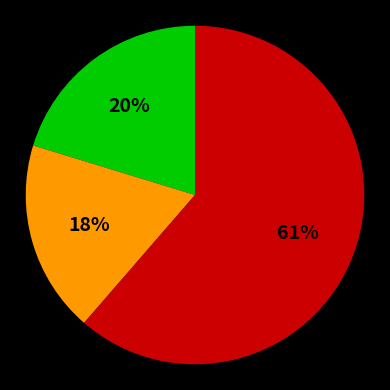

To the nearest percent, what is the difference between the largest and smallest slice percentages?

43%